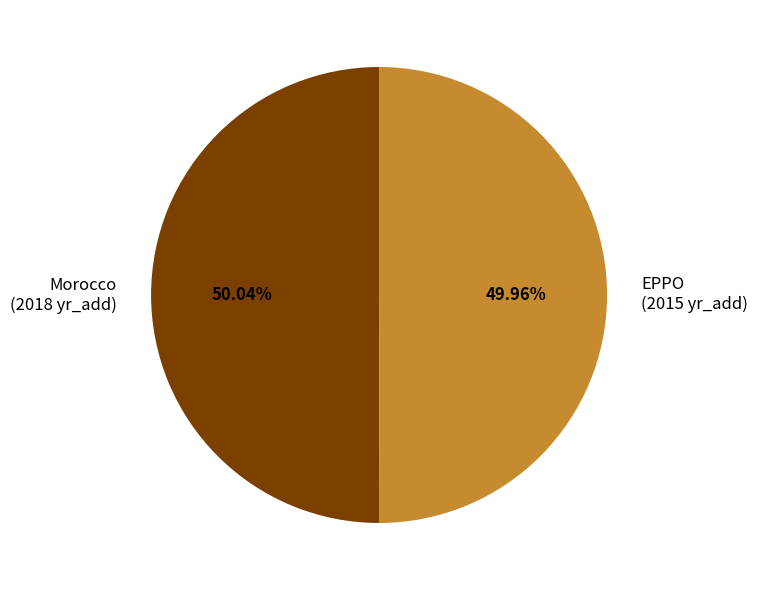

The Morocco slice represents 50% of the pie. True or false?

True